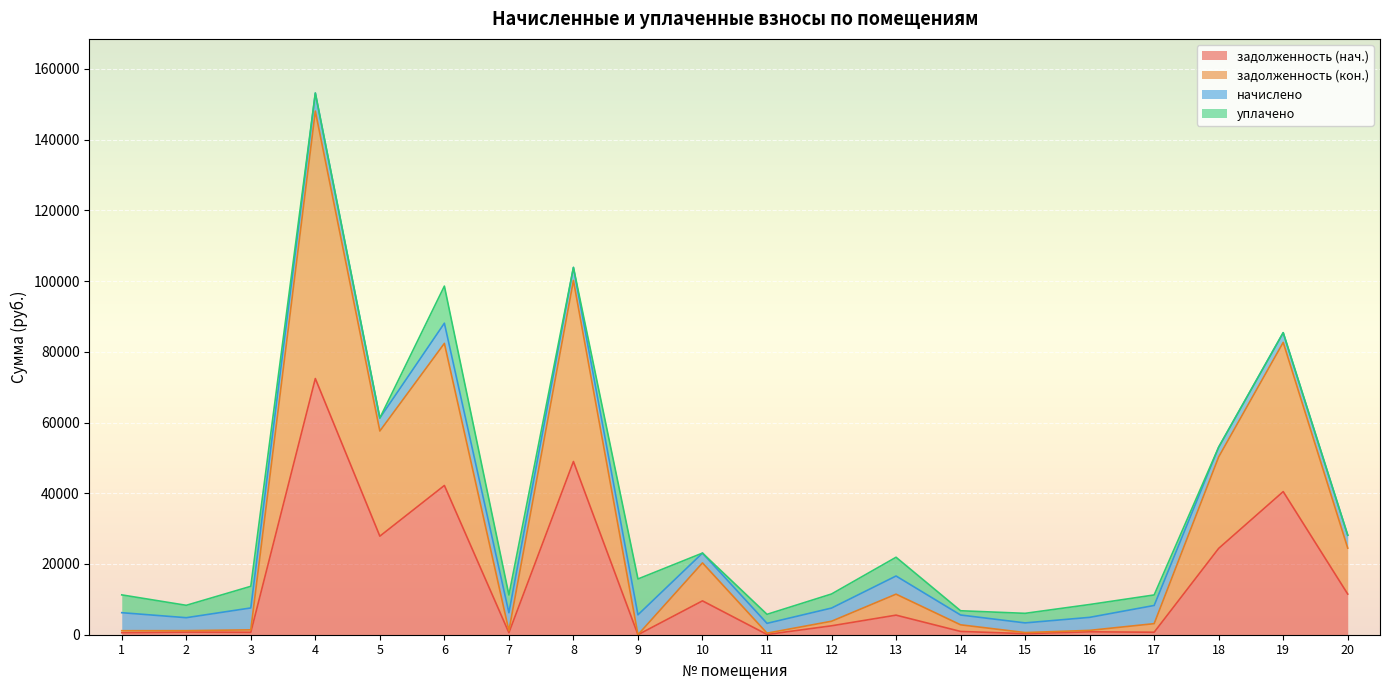

At which category is the sum across all series the highest?

4